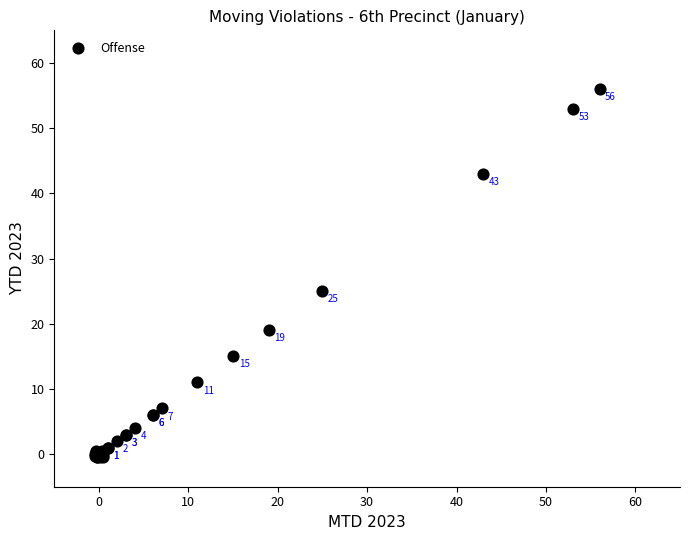

What Y value in the scatter plot is closest to 27?

25.0